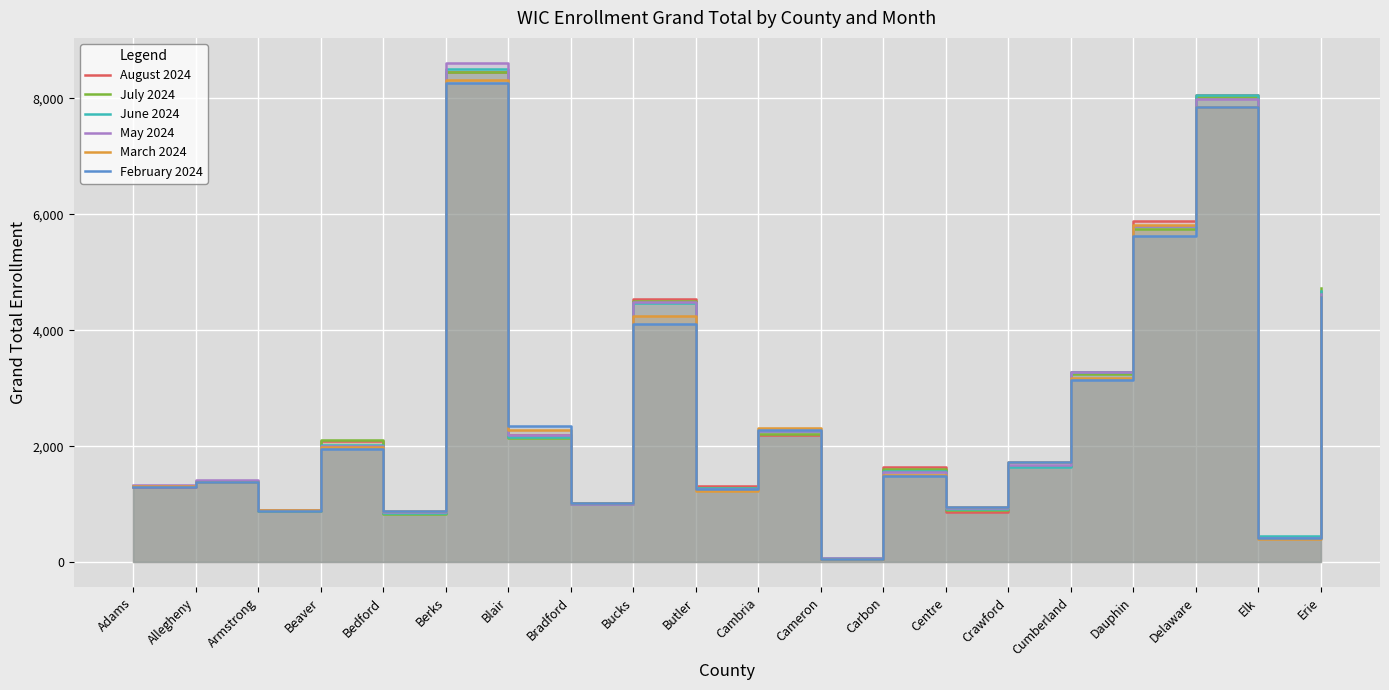

How many values in the March 2024 series exceed 1730?

9